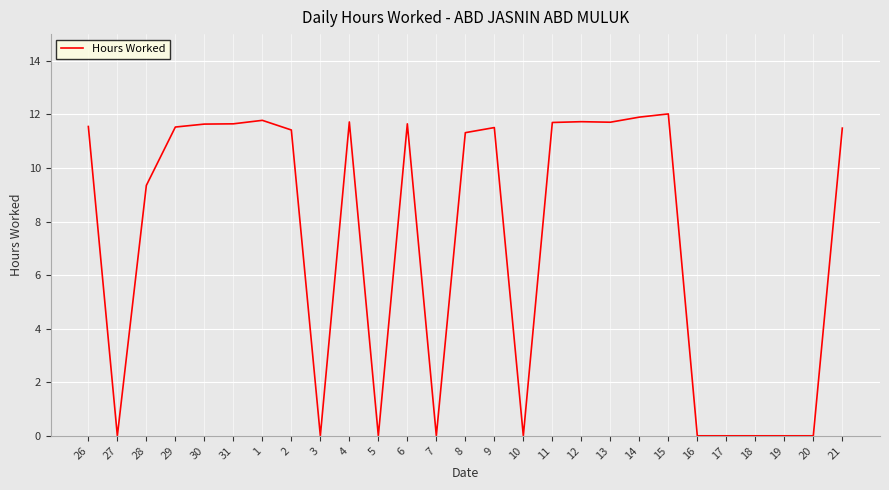

The chart shows a value of 6.6 at 27. True or false?

False